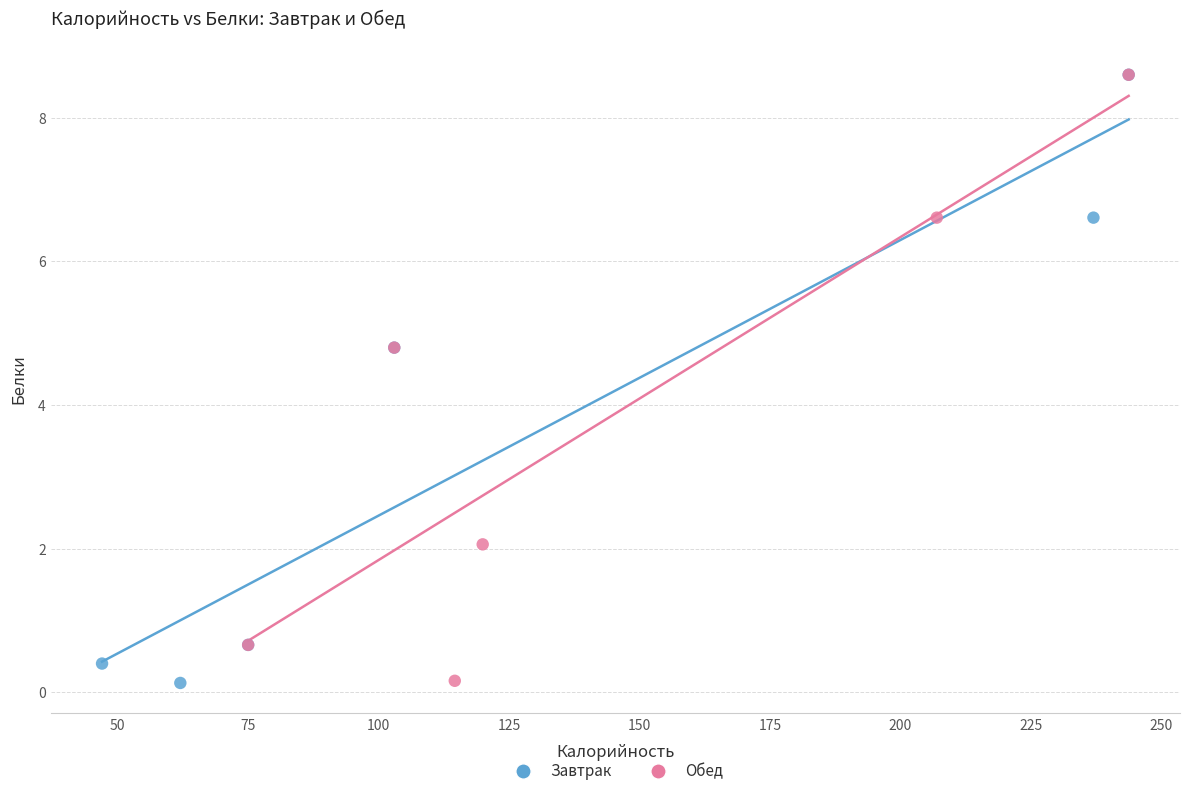

What are all the series names shown in the legend?

Завтрак, Обед